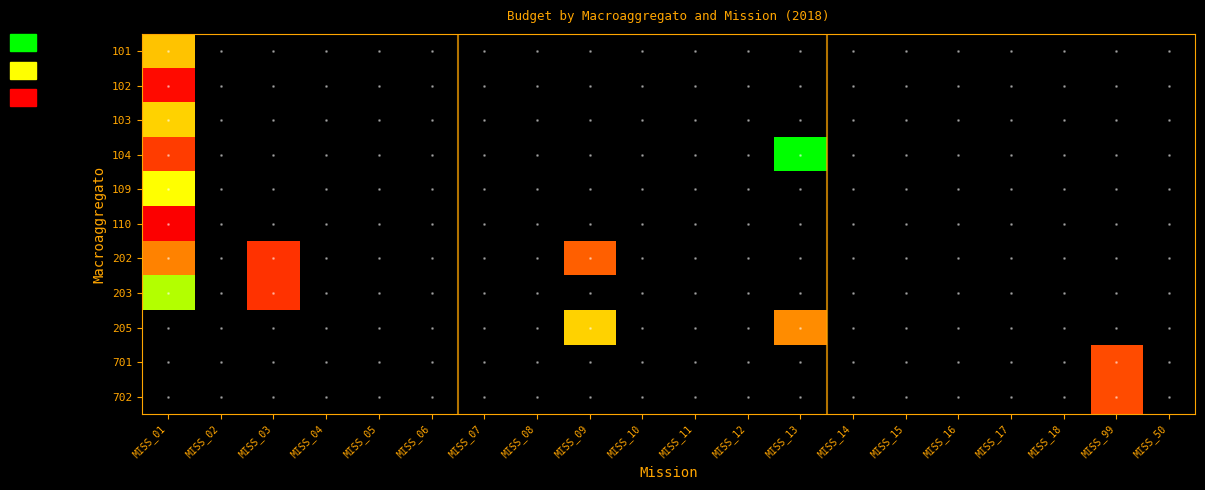

At MISS_05, list the series in order from largest to smallest.

101, 102, 103, 104, 109, 110, 202, 203, 205, 701, 702